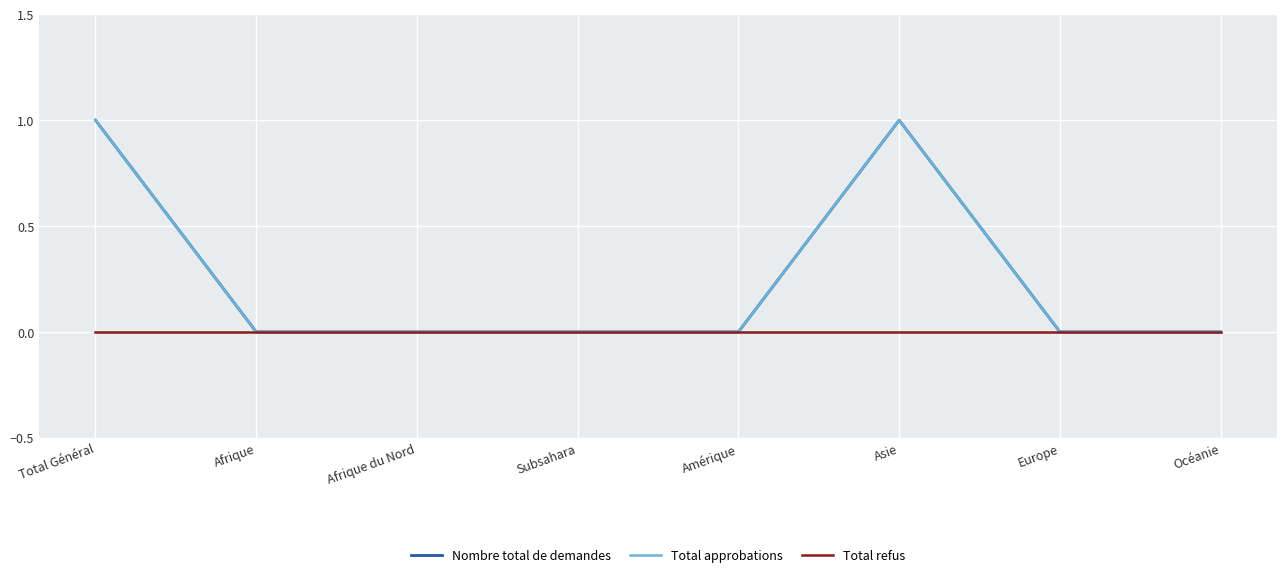

Reading left to right, extract all data points from this chart.

Nombre total de demandes: 1	0	0	0	0	1	0	0
Total approbations: 1	0	0	0	0	1	0	0
Total refus: 0	0	0	0	0	0	0	0